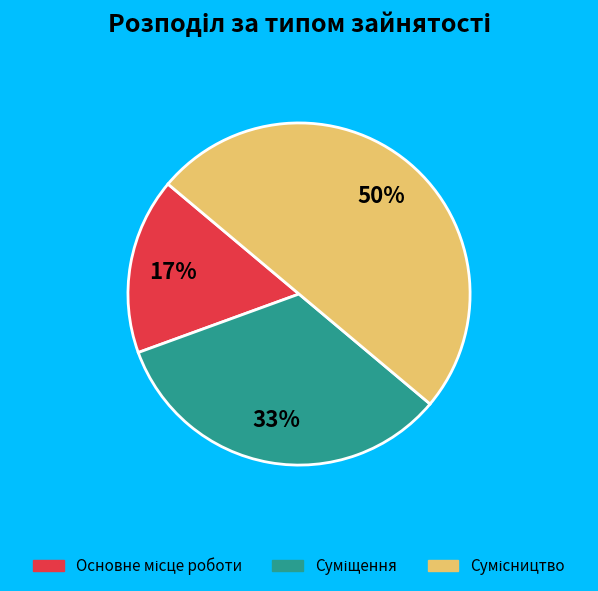

To the nearest percent, what is the average slice percentage?

33%